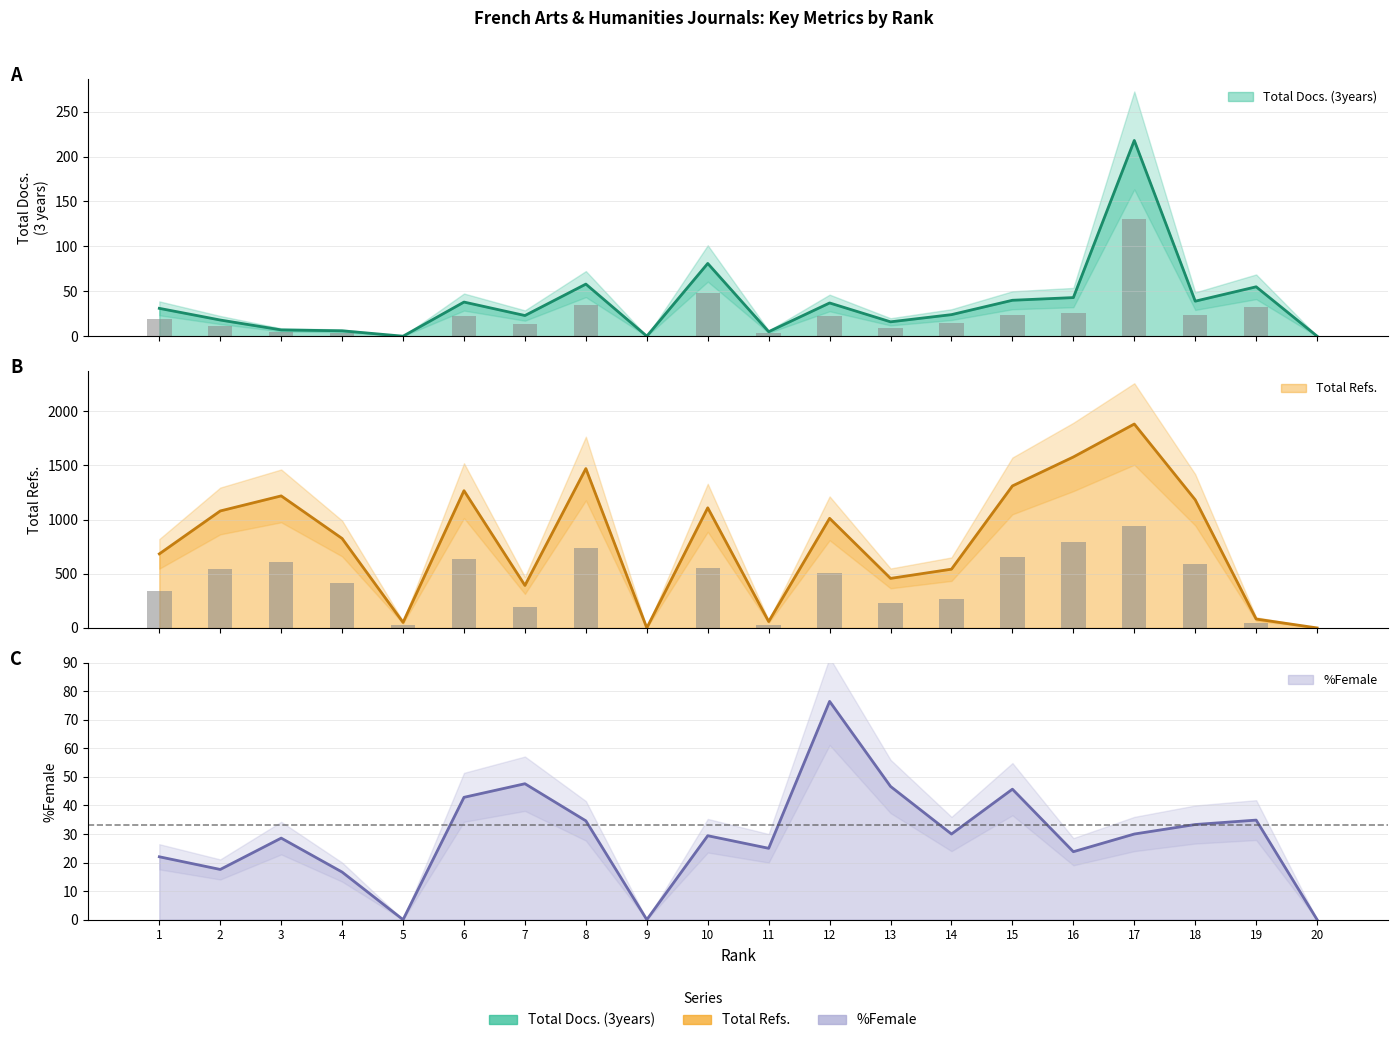

What are all the series names shown in the legend?

Total Docs. (3years), Total Refs., %Female